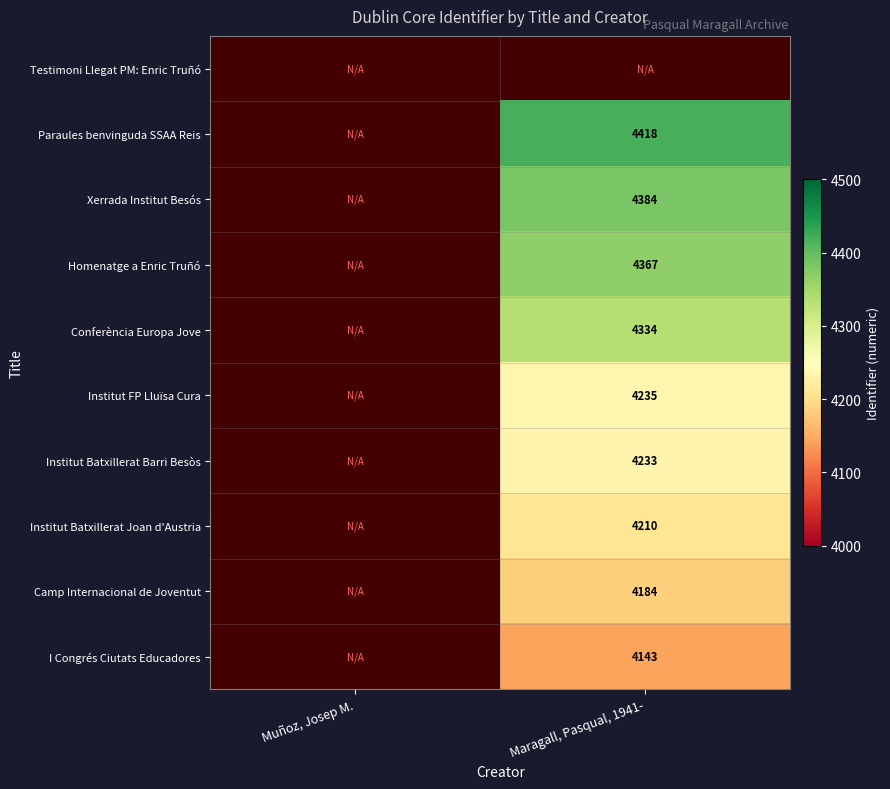

True or false: Xerrada Institut Besós has a value of 7219 at Maragall, Pasqual, 1941-.

False